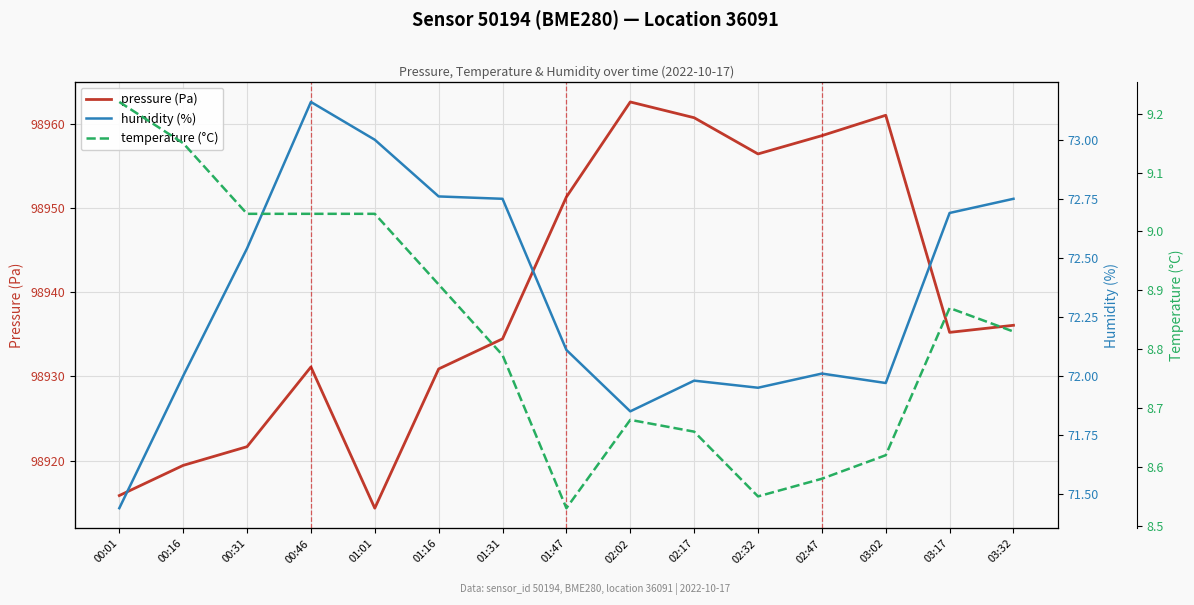

The humidity (%) series shows 72.0 at 03:02. True or false?

True